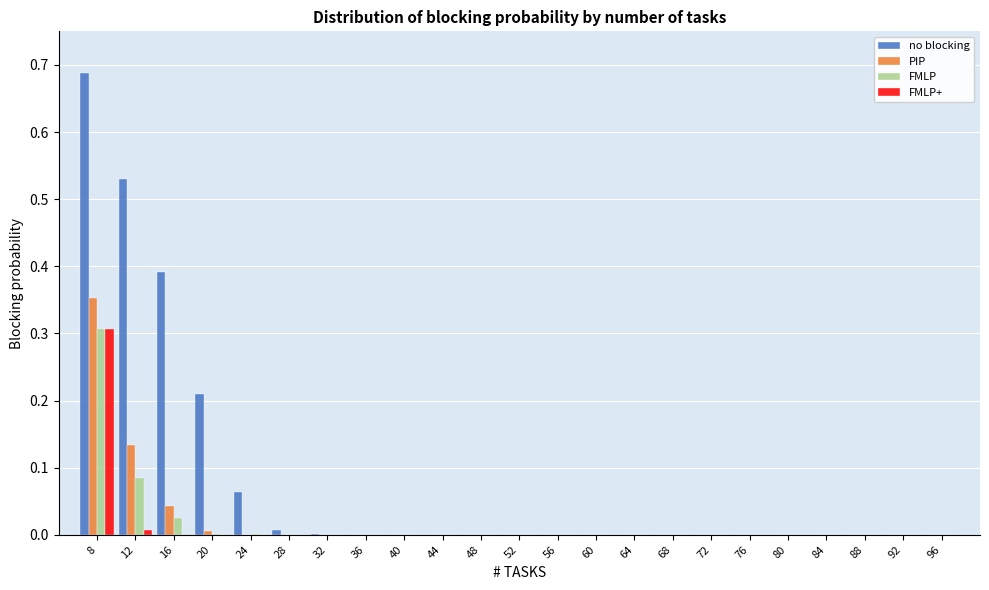

The no blocking series shows 0.9 at 12. True or false?

False